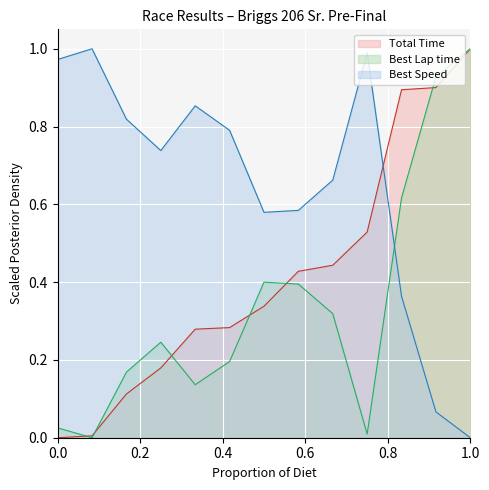

Which series has the largest total across all categories?

Best Speed